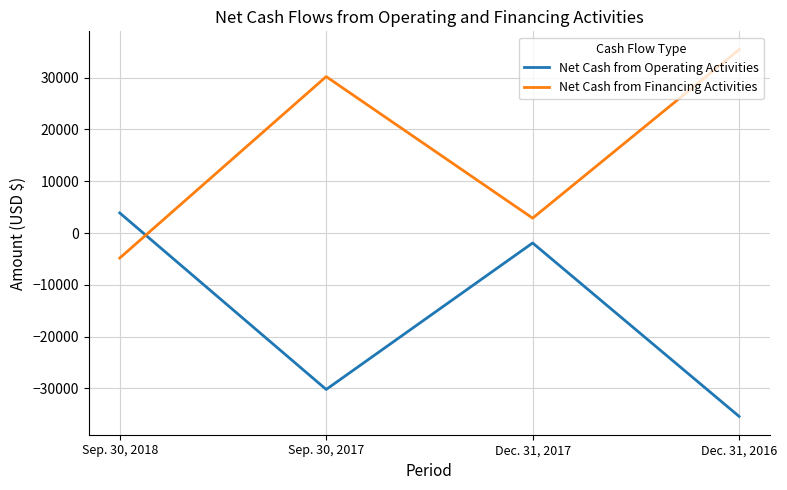

How many series are shown in this chart?

2